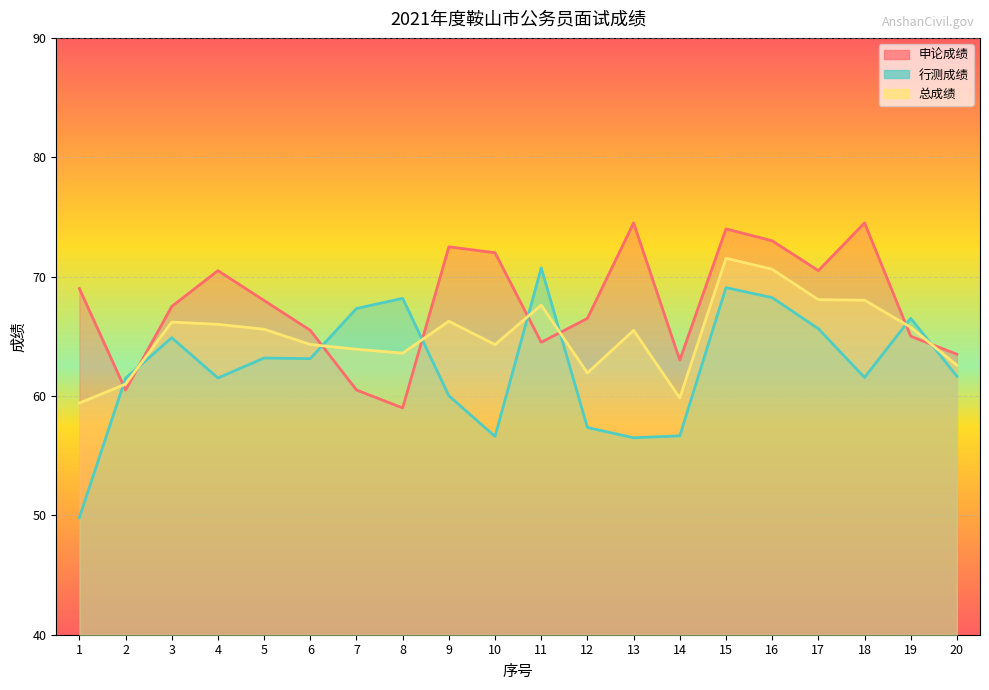

Where does the 行测成绩 series first go above 63?

3